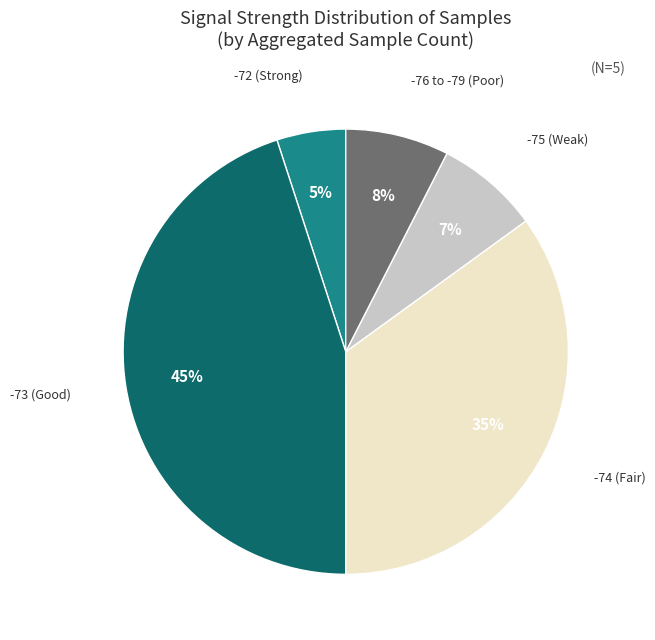

Does any single category account for the majority?

No